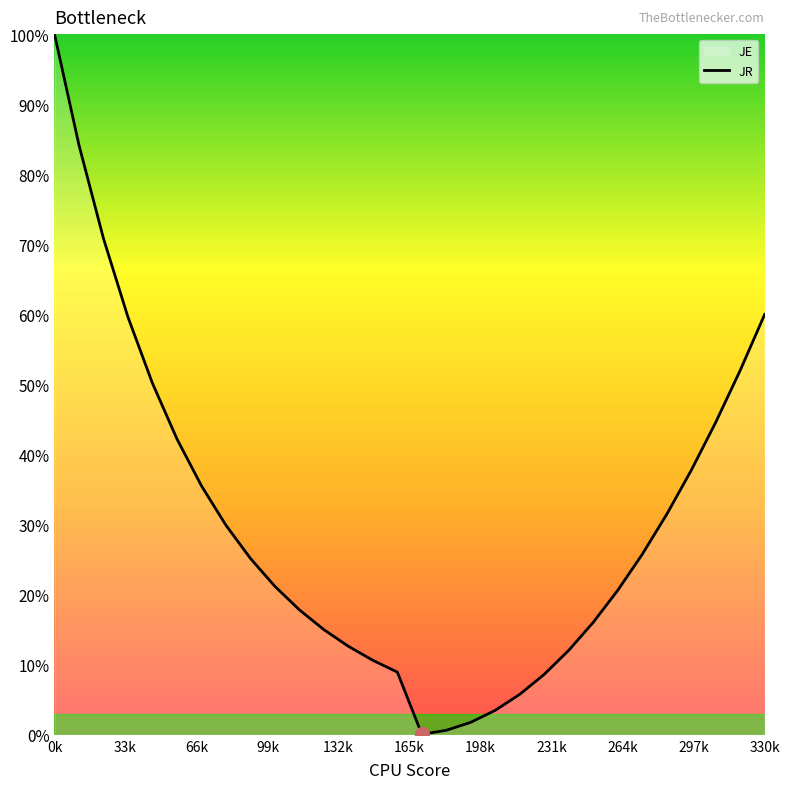

What is the greatest value displayed?

100.0